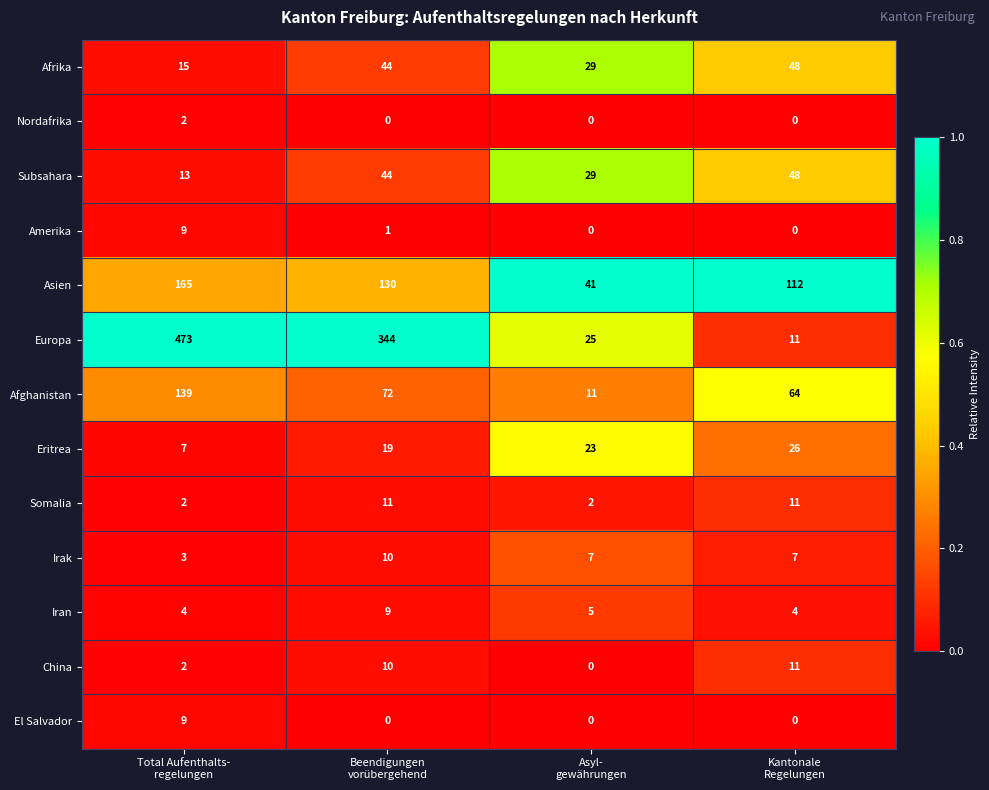

What is the difference between the second highest and second lowest values in the Subsahara series?

15